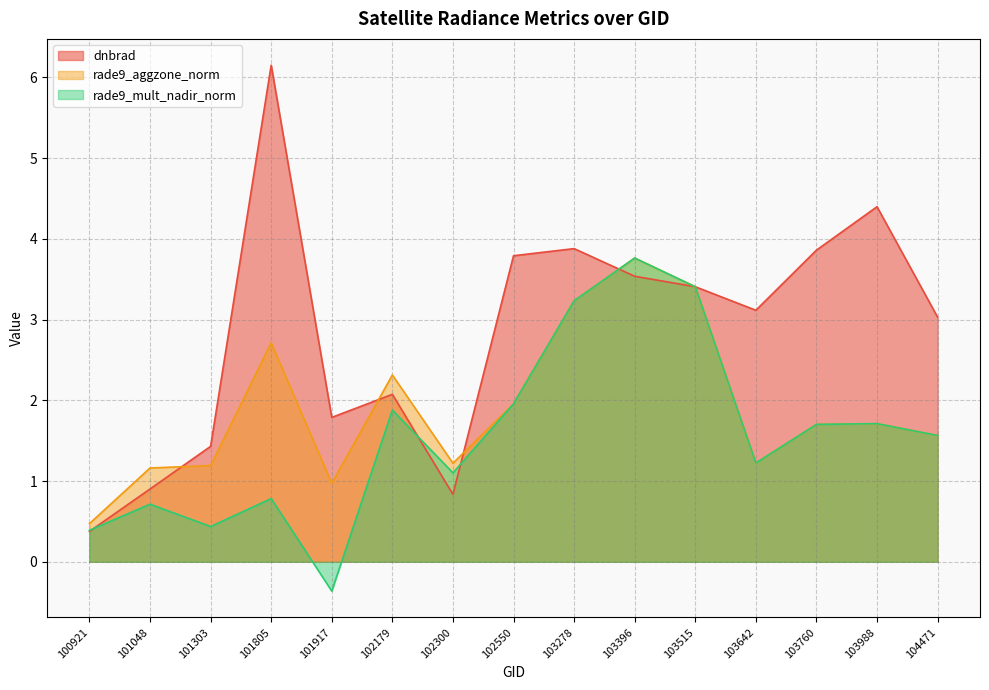

How many lines are shown in the chart?

3